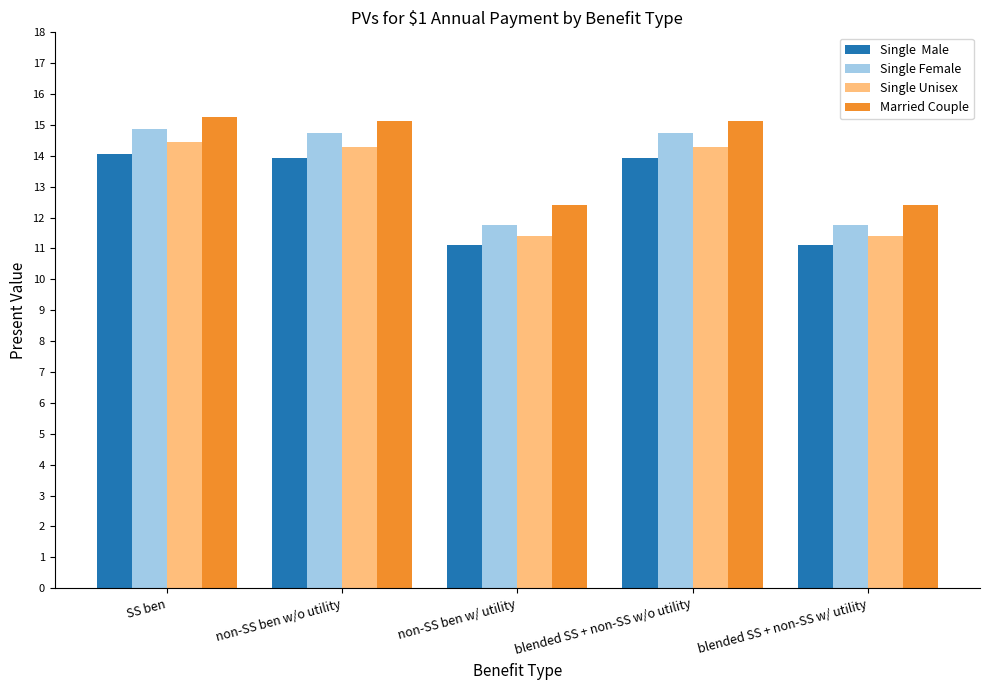

What is the minimum value shown in the chart?

11.1